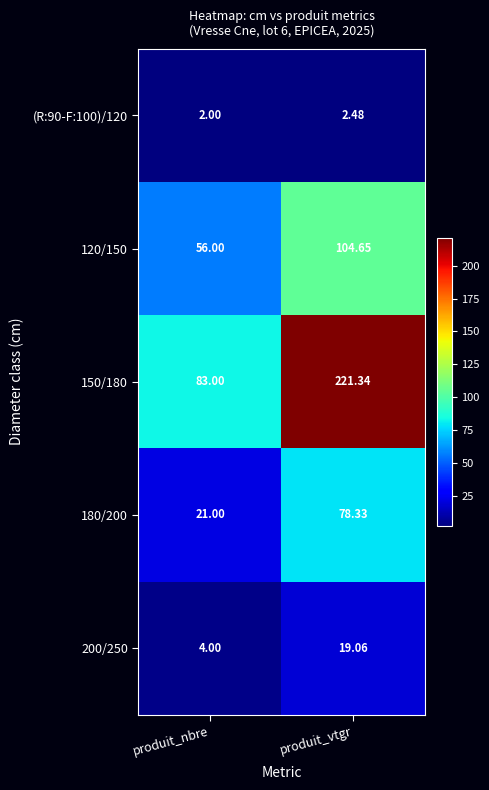

At which category does the chart reach its minimum across all series?

produit_nbre